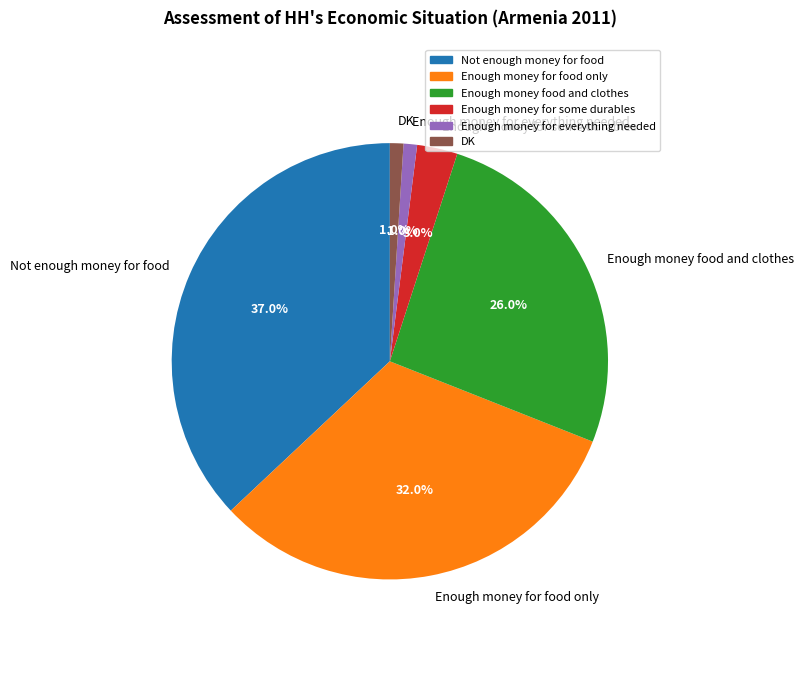

Does any single category account for the majority?

No